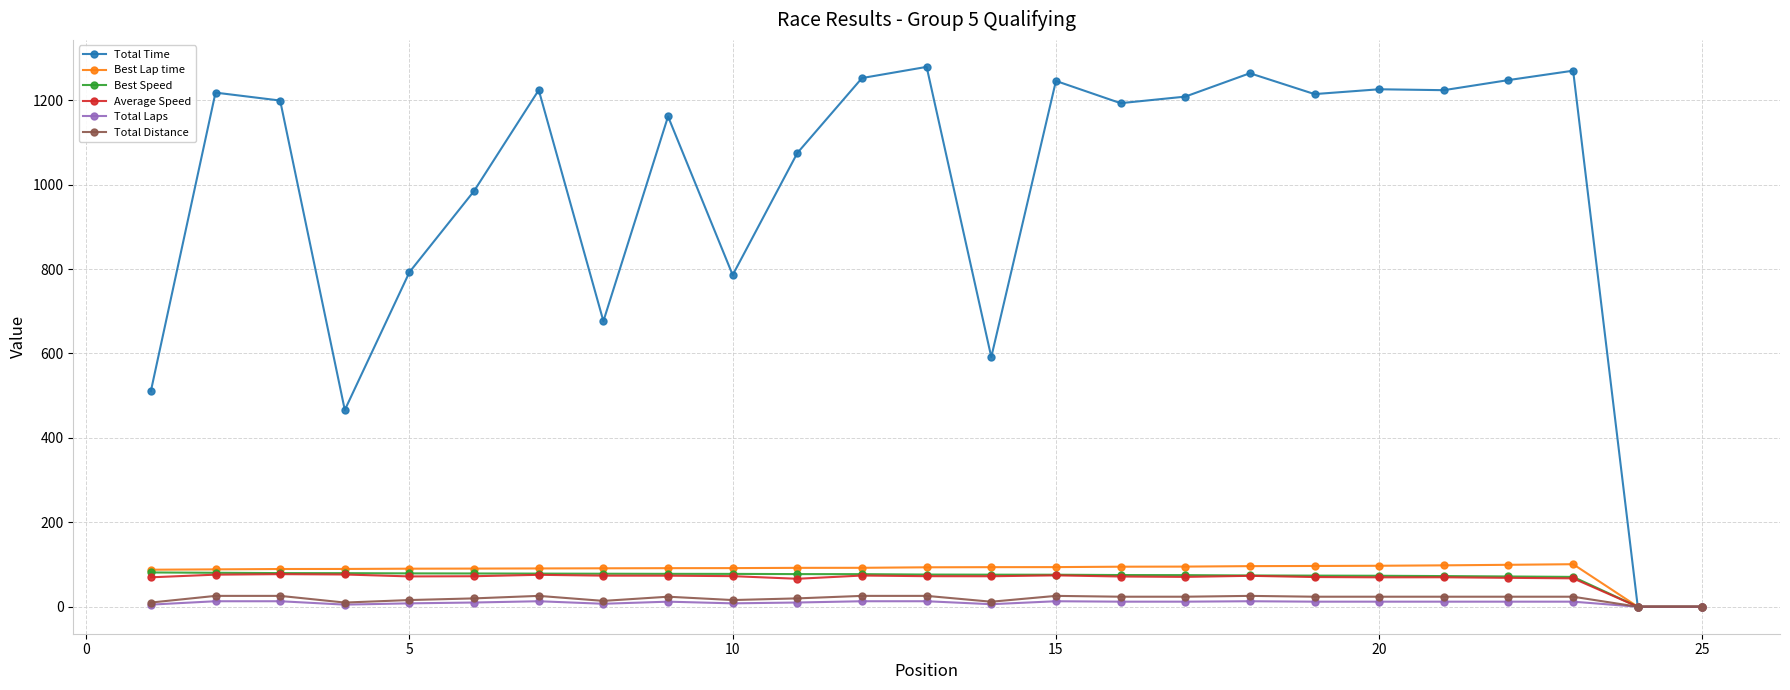

What is the maximum value shown in the chart?

1278.8